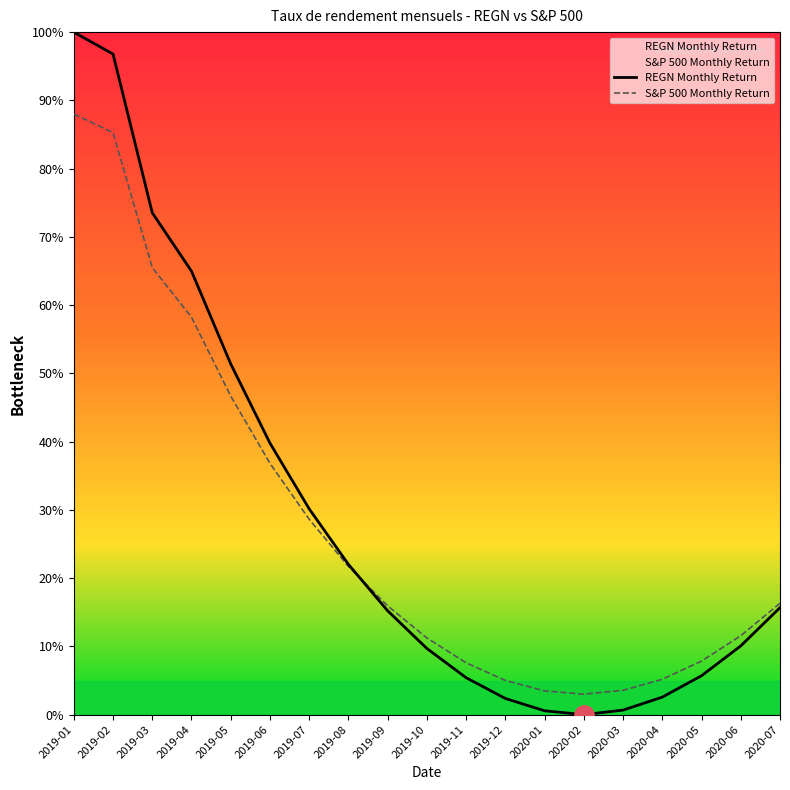

What is the label of the 3rd point from the right?

2020-05